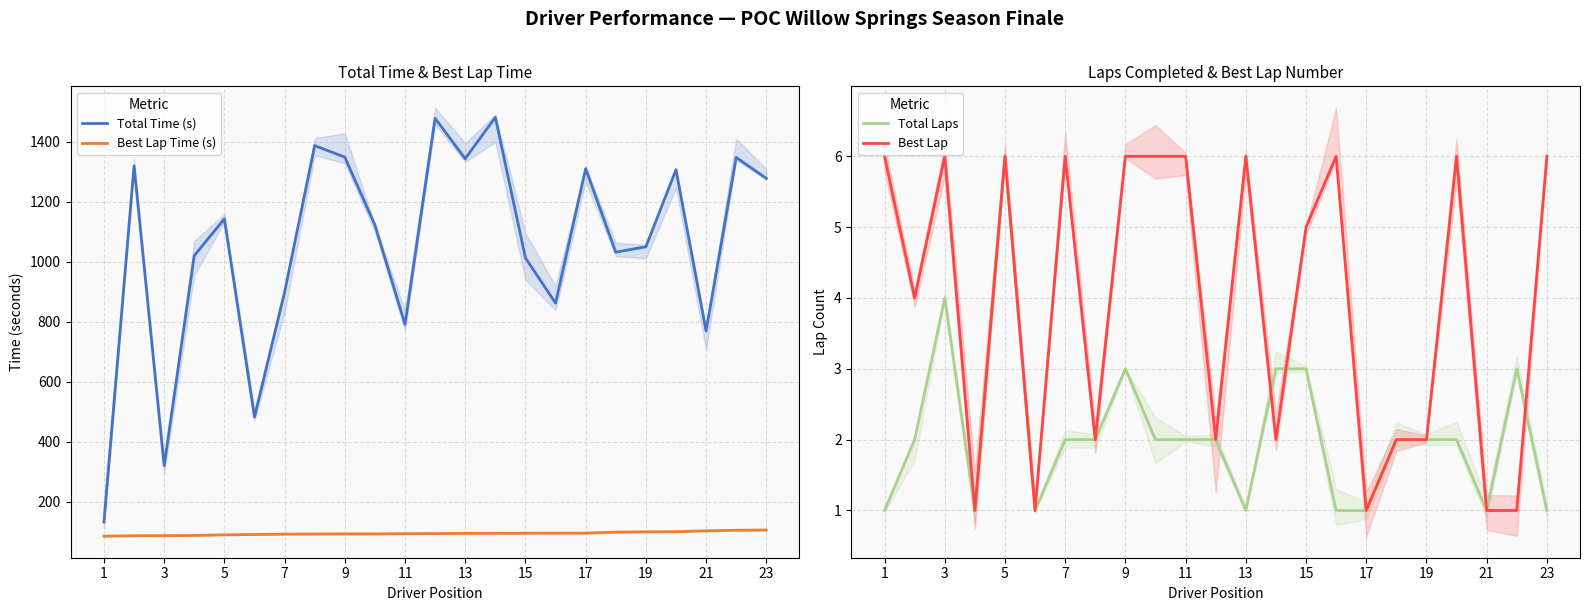

True or false: Total Time (s) and Best Lap Time (s) intersect in this chart.

False